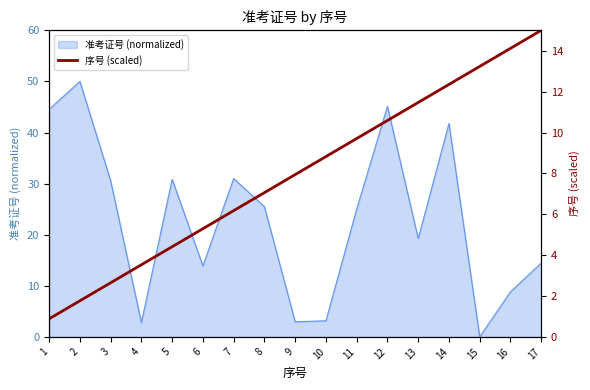

Which label corresponds to the largest value in the chart?

17